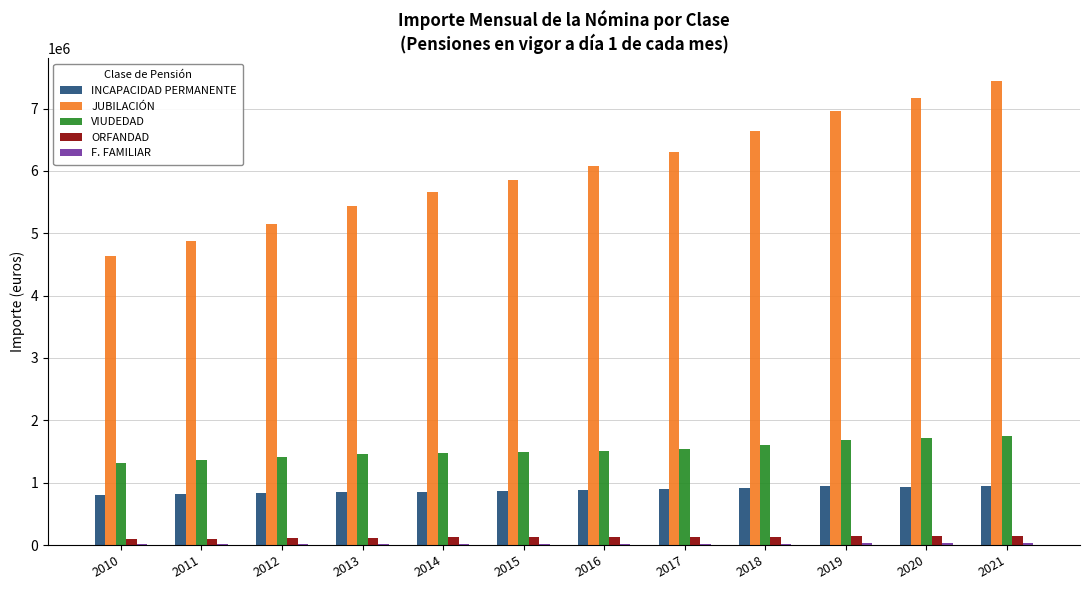

What is the maximum value shown in the chart?

7438437.6